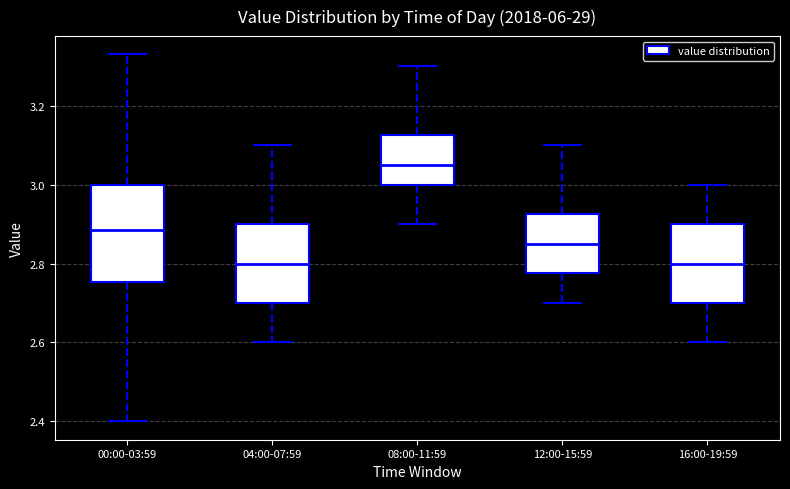

Reading left to right, transcribe this box plot: for each box, give where its median line is, the range the box spans, and where its two whiskers end, as read against the y-axis. The values are not printed on the chart, so give them approximately, as read against the axis.

00:00-03:59: median 2.88, box 2.76 to 3.00, whiskers 2.40 to 3.34
04:00-07:59: median 2.80, box 2.70 to 2.90, whiskers 2.60 to 3.10
08:00-11:59: median 3.06, box 3.00 to 3.12, whiskers 2.90 to 3.30
12:00-15:59: median 2.86, box 2.78 to 2.92, whiskers 2.70 to 3.10
16:00-19:59: median 2.80, box 2.70 to 2.90, whiskers 2.60 to 3.00